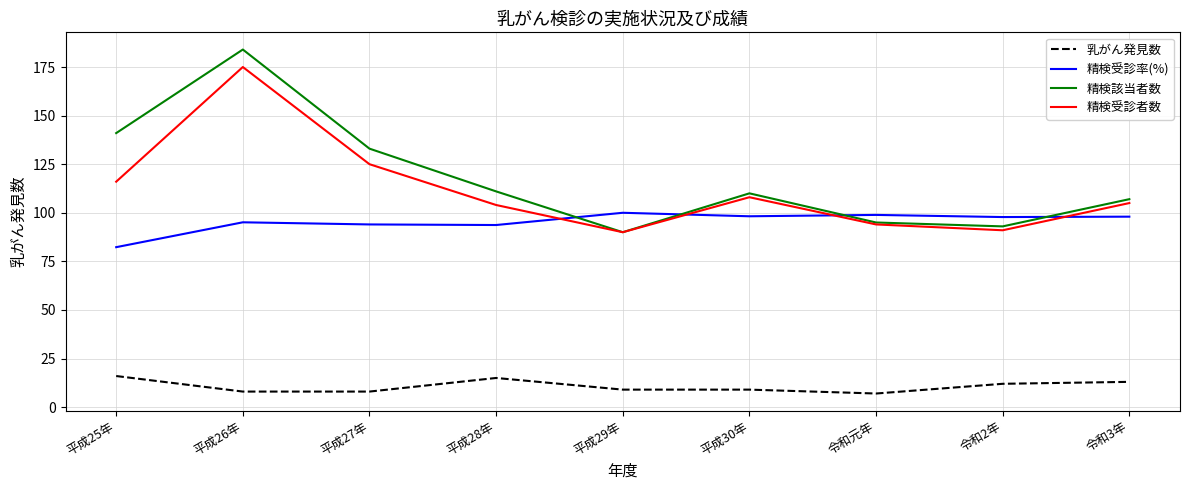

True or false: 精検該当者数 has a value of 48.0 at 令和元年.

False